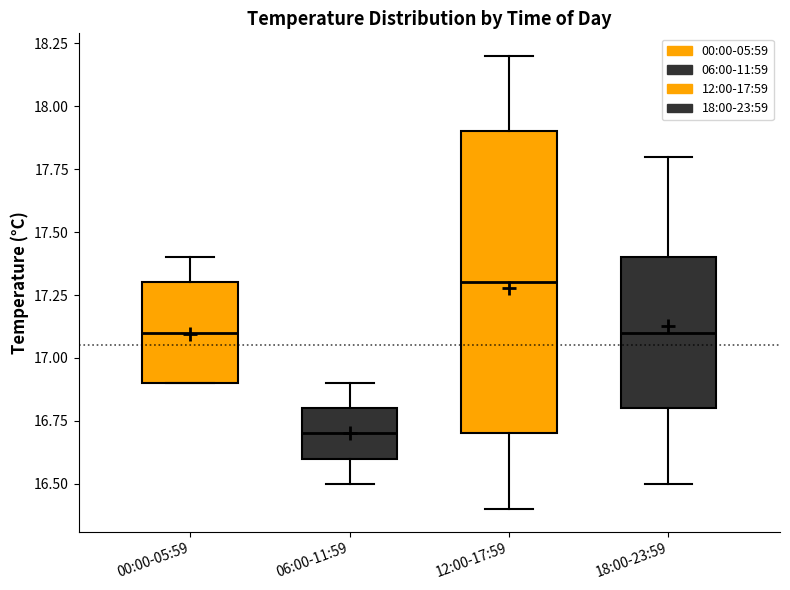

Reading left to right, transcribe this box plot: for each box, give where its median line is, the range the box spans, and where its two whiskers end, as read against the y-axis. The values are not printed on the chart, so give them approximately, as read against the axis.

00:00-05:59: median 17.1, box 16.9 to 17.3, whiskers 16.9 to 17.4
06:00-11:59: median 16.7, box 16.6 to 16.8, whiskers 16.5 to 16.9
12:00-17:59: median 17.3, box 16.7 to 17.9, whiskers 16.4 to 18.2
18:00-23:59: median 17.1, box 16.8 to 17.4, whiskers 16.5 to 17.8